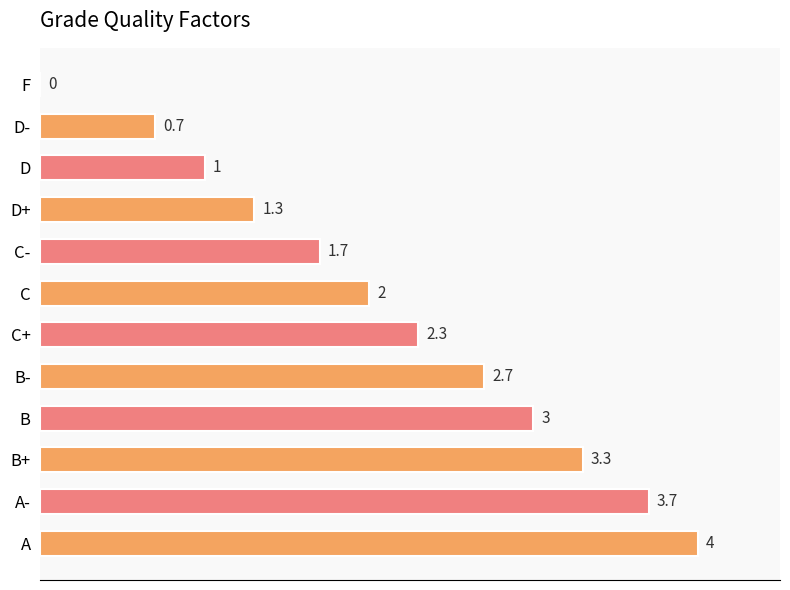

At which label is the value closest to 2?

C